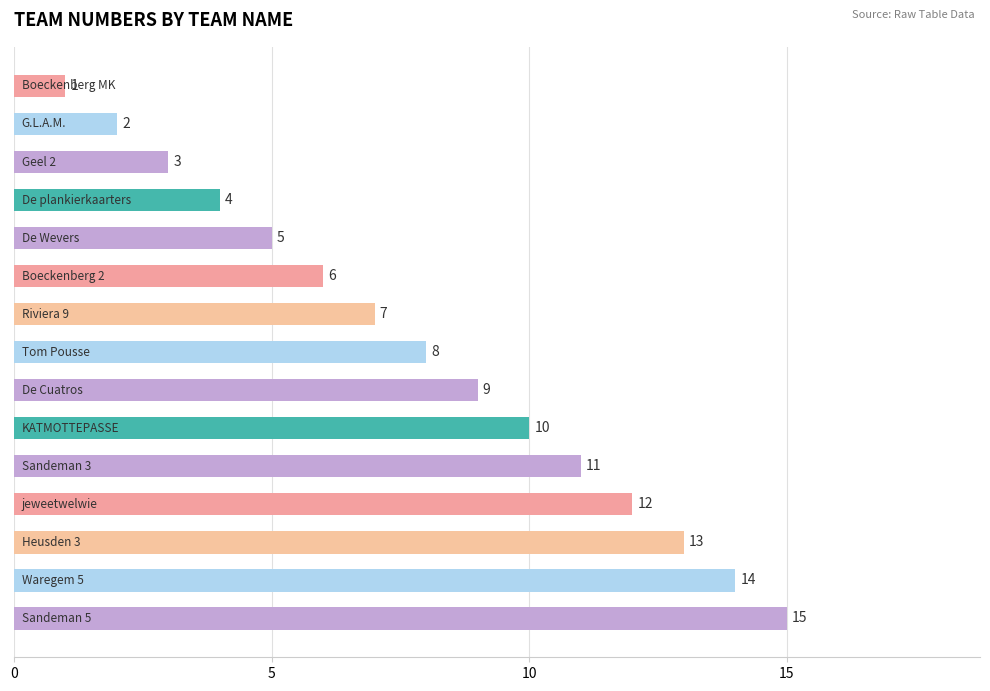

What is the greatest value displayed?

15